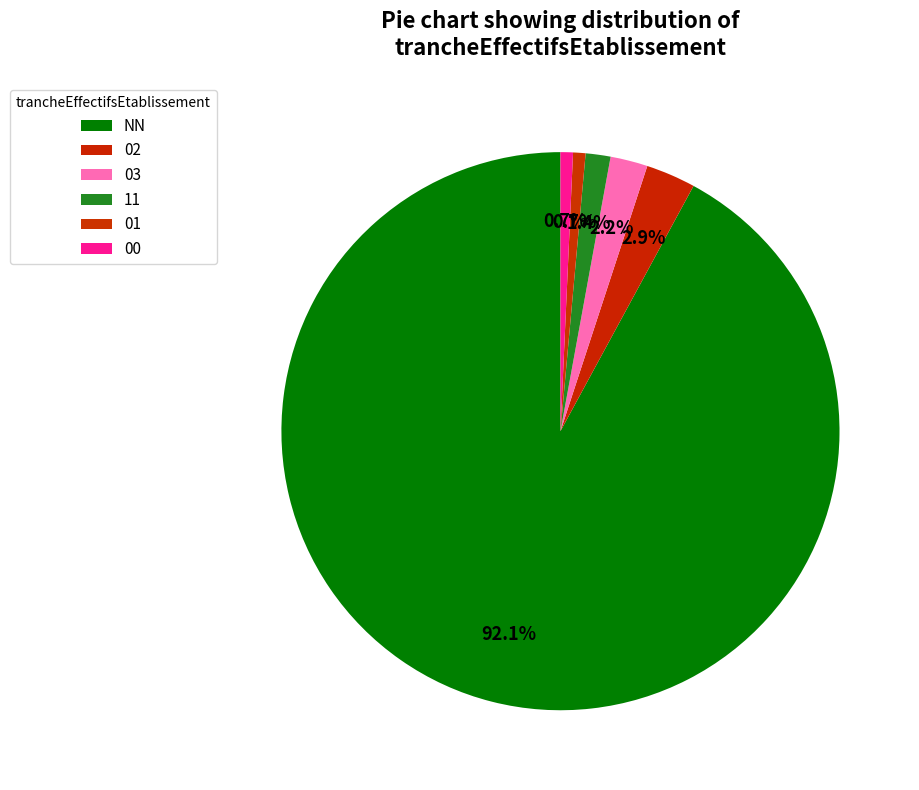

True or false: 01 accounts for 1% of the total.

True